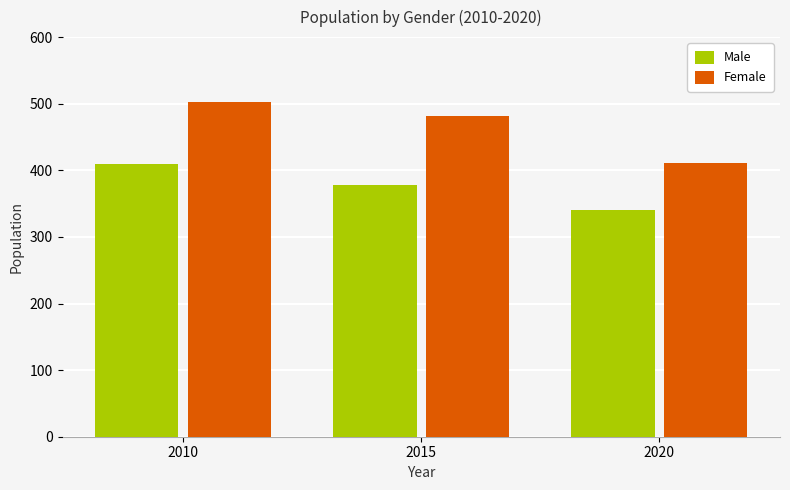

What is the average value of the Female series?

465